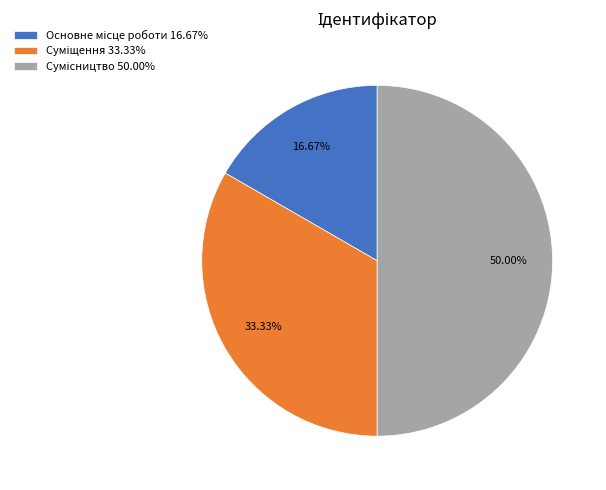

The Суміщення slice represents 22% of the pie. True or false?

False